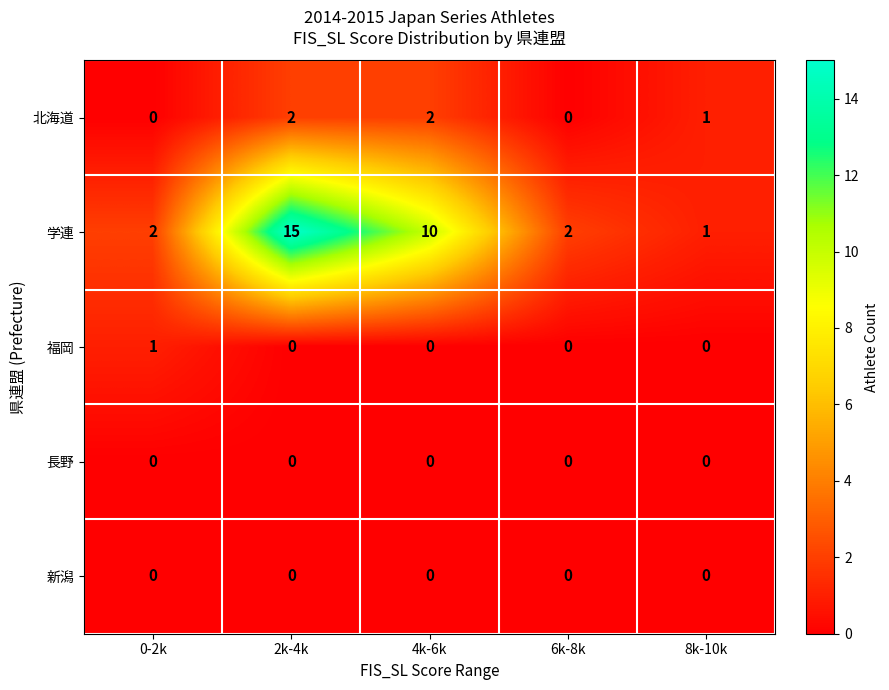

Reading left to right, list all the values displayed in this chart.

北海道: 0-2k=0	2k-4k=2	4k-6k=2	6k-8k=0	8k-10k=1
学連: 0-2k=2	2k-4k=15	4k-6k=10	6k-8k=2	8k-10k=1
福岡: 0-2k=1	2k-4k=0	4k-6k=0	6k-8k=0	8k-10k=0
長野: 0-2k=0	2k-4k=0	4k-6k=0	6k-8k=0	8k-10k=0
新潟: 0-2k=0	2k-4k=0	4k-6k=0	6k-8k=0	8k-10k=0